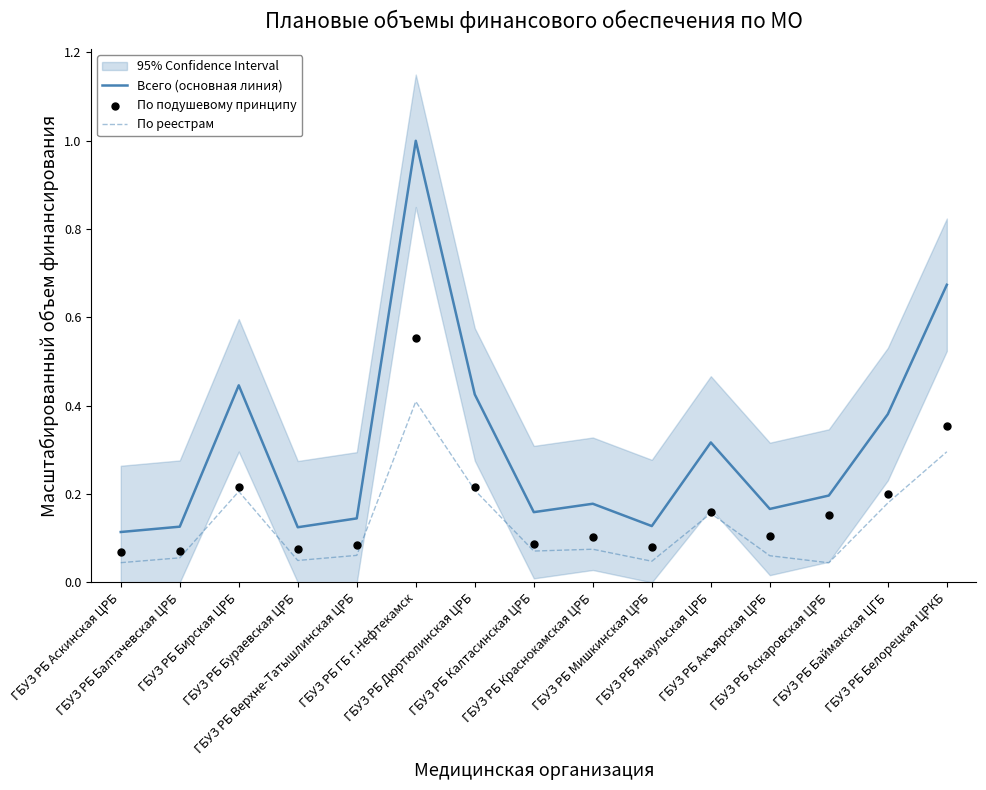

What is the total value across all series at ГБУЗ РБ Аскинская ЦРБ?

0.2